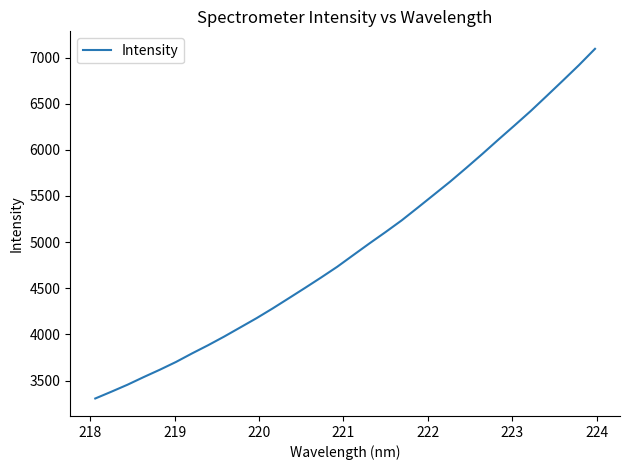

What is the greatest value displayed?

7094.6